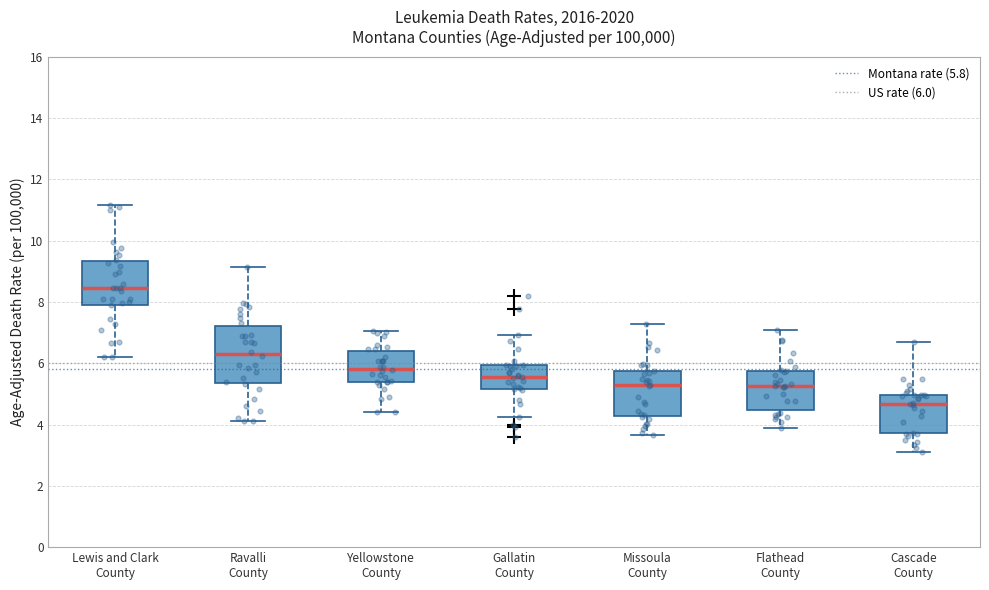

Which box has the lowest median line?

Cascade County